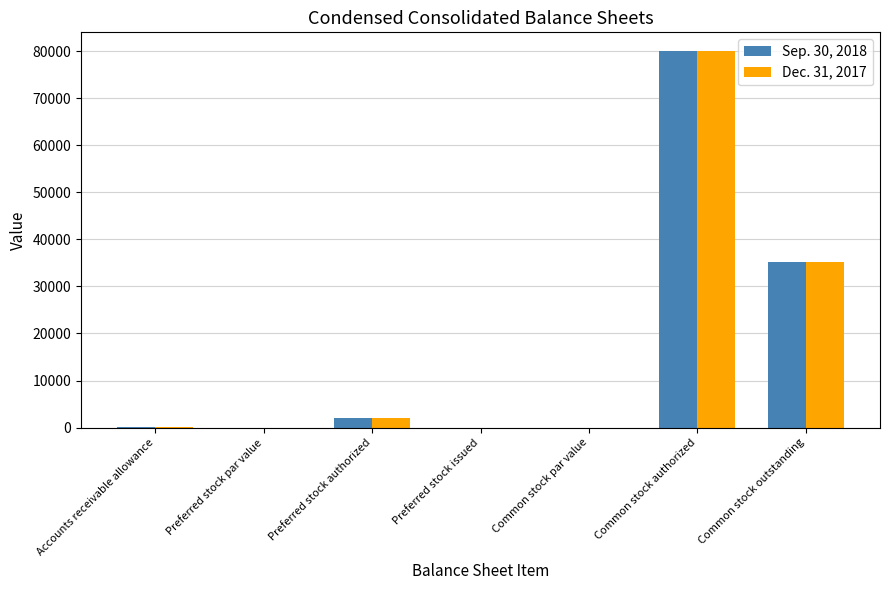

What are all the series names shown in the legend?

Sep. 30, 2018, Dec. 31, 2017